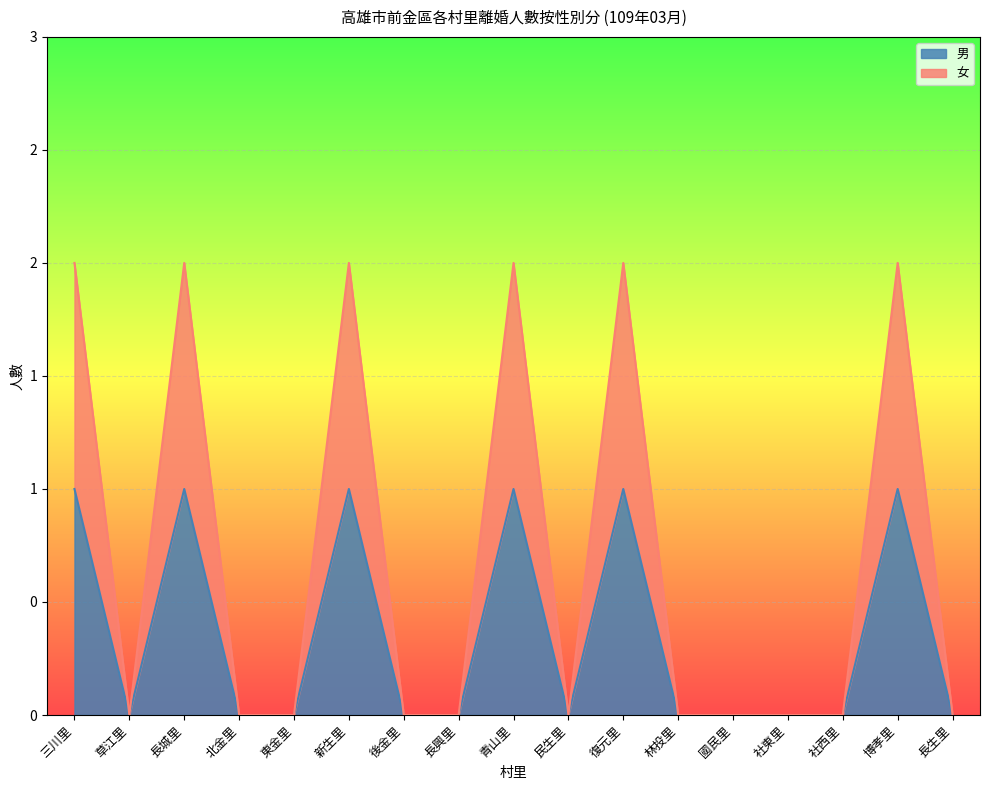

Between 北金里 and 長生里, which series saw the biggest shift?

男